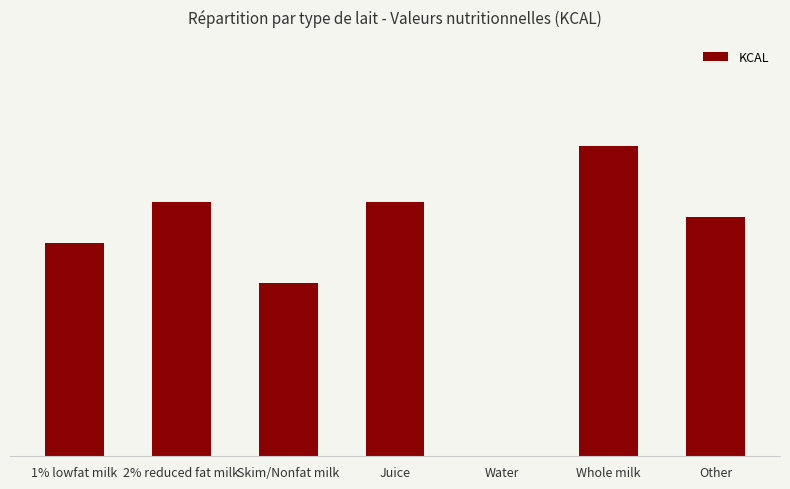

What is the sum of all values?

693.7